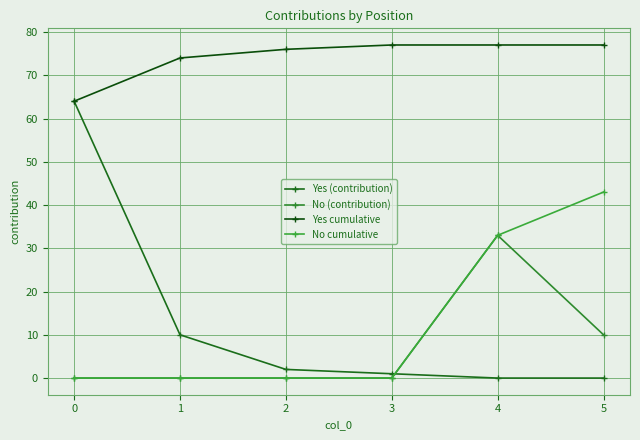

What is the difference between the second highest and second lowest values in the No (contribution) series?

10